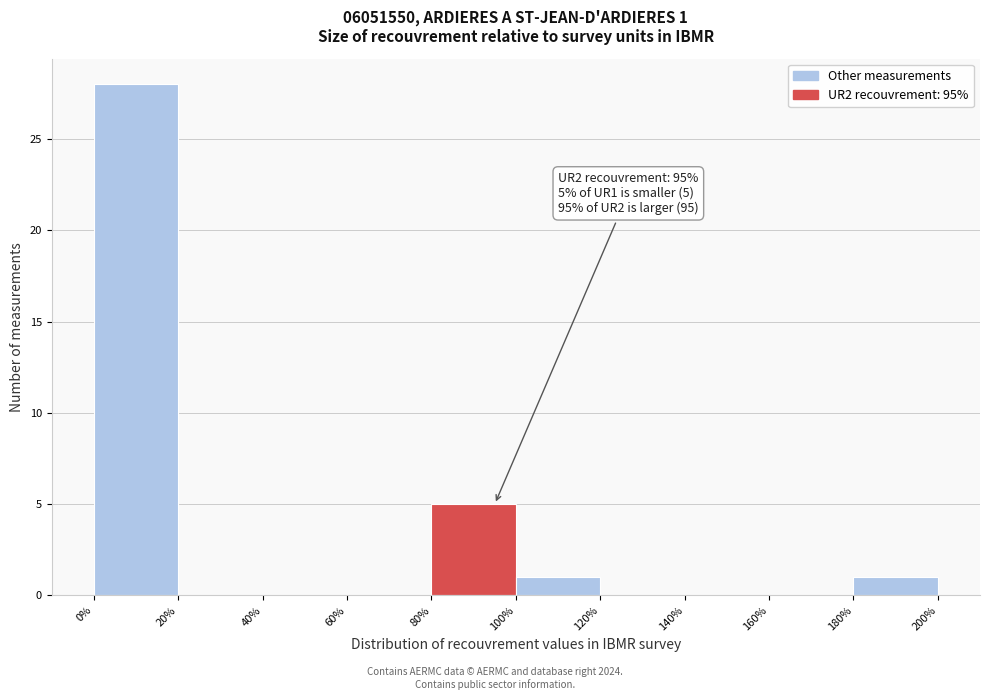

Which range on the x-axis has the tallest bar?

0% to 20%